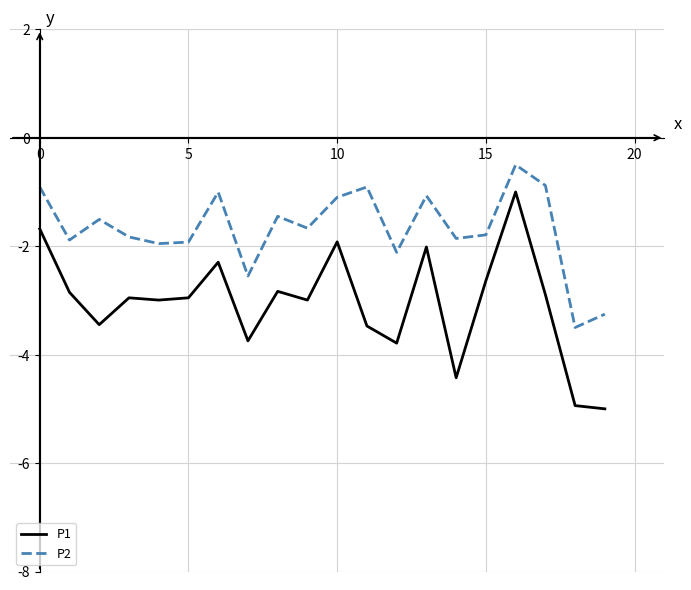

Does the chart display data point markers on the line(s)?

No